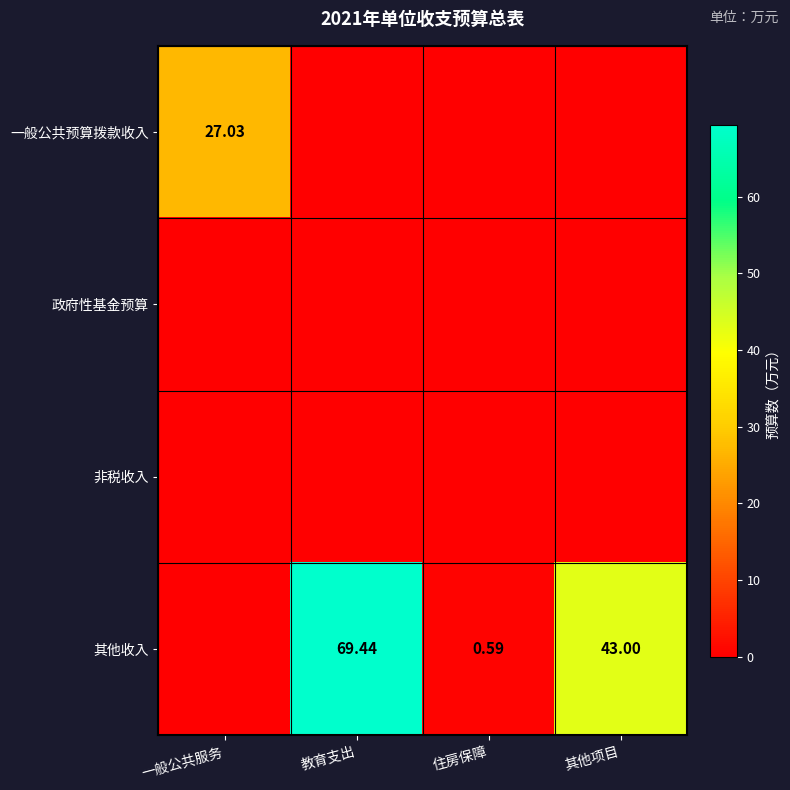

What is the highest value of the 其他收入 series?

69.4